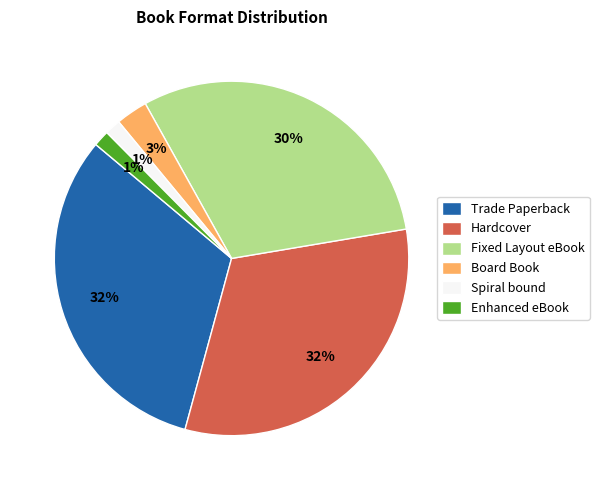

To the nearest percent, what is the difference between the Enhanced eBook and Fixed Layout eBook slice percentages?

29%